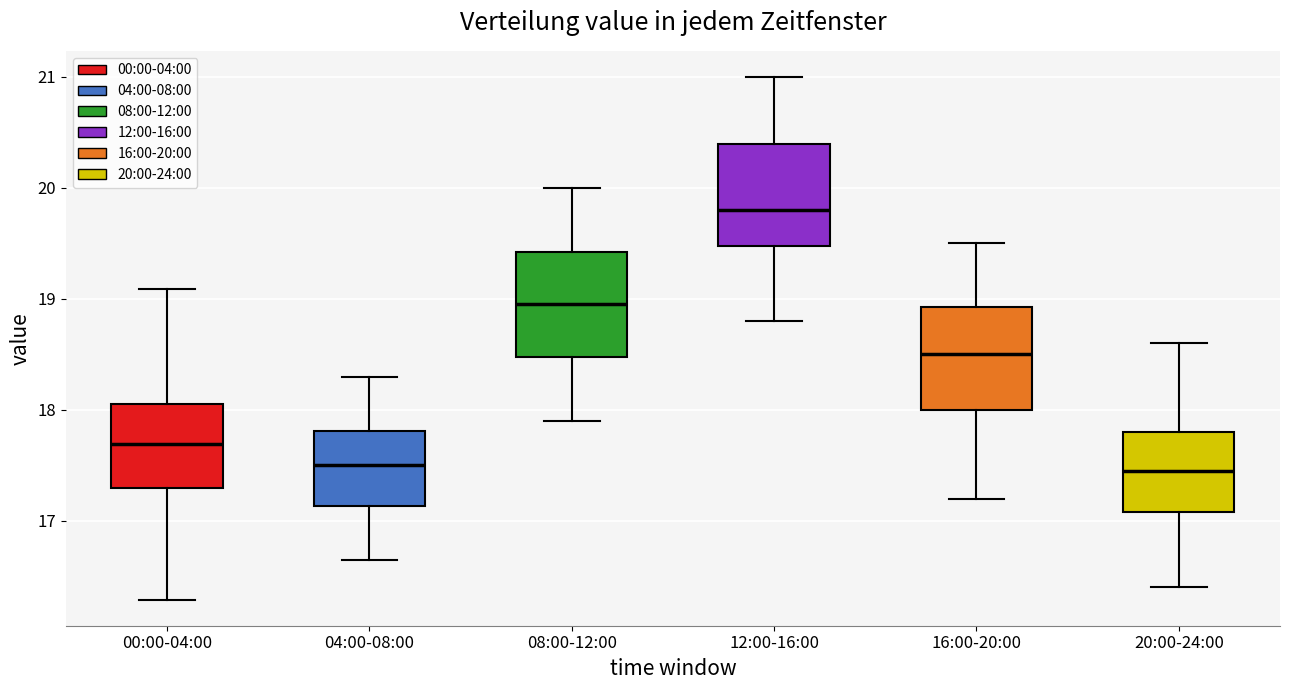

Reading left to right, read every box against the y-axis: the position of its median line, the range the box covers, and the ends of its whiskers. The values are not printed on the chart, so give them approximately, as read against the axis.

00:00-04:00: median 17.7, box 17.3 to 18.1, whiskers 16.3 to 19.1
04:00-08:00: median 17.5, box 17.1 to 17.8, whiskers 16.7 to 18.3
08:00-12:00: median 19.0, box 18.5 to 19.4, whiskers 17.9 to 20.0
12:00-16:00: median 19.8, box 19.5 to 20.4, whiskers 18.8 to 21.0
16:00-20:00: median 18.5, box 18.0 to 18.9, whiskers 17.2 to 19.5
20:00-24:00: median 17.5, box 17.1 to 17.8, whiskers 16.4 to 18.6